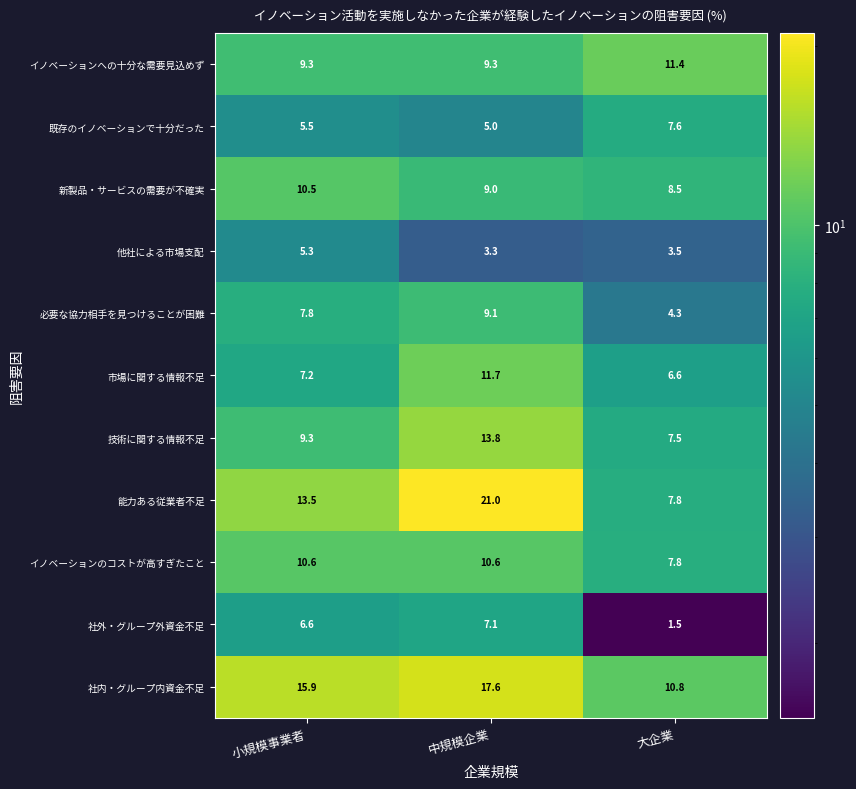

What value does the 既存のイノベーションで十分だった series have at 中規模企業?

5.0